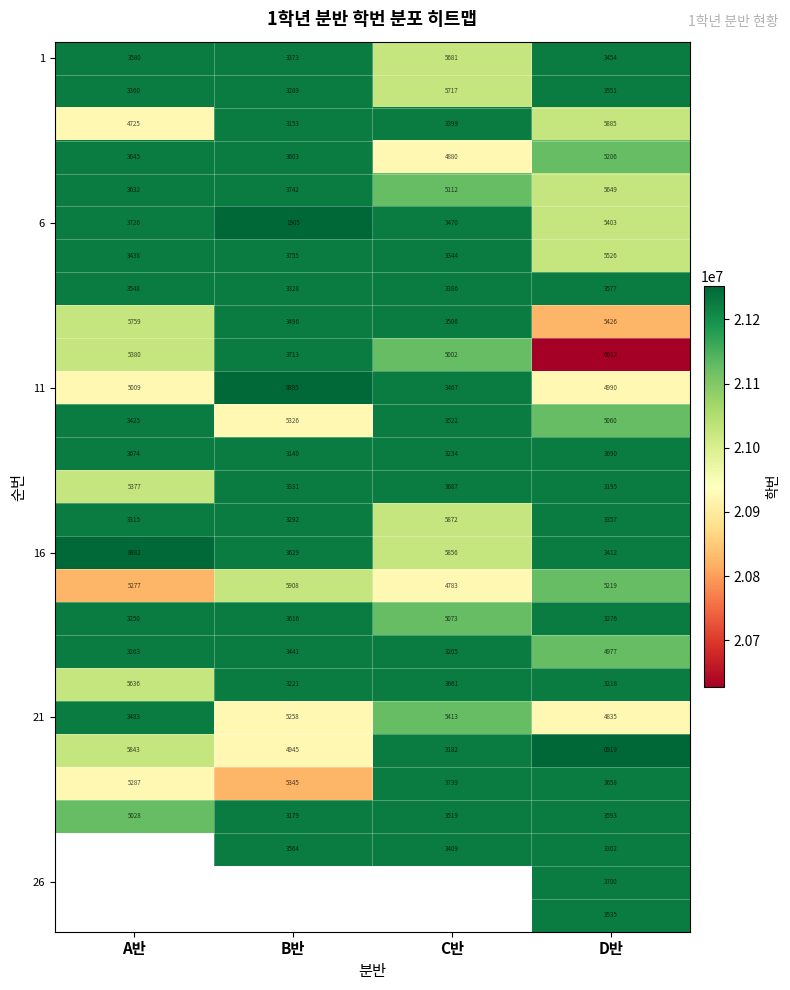

What is the sum of the 1 values at A반 and C반?

9261